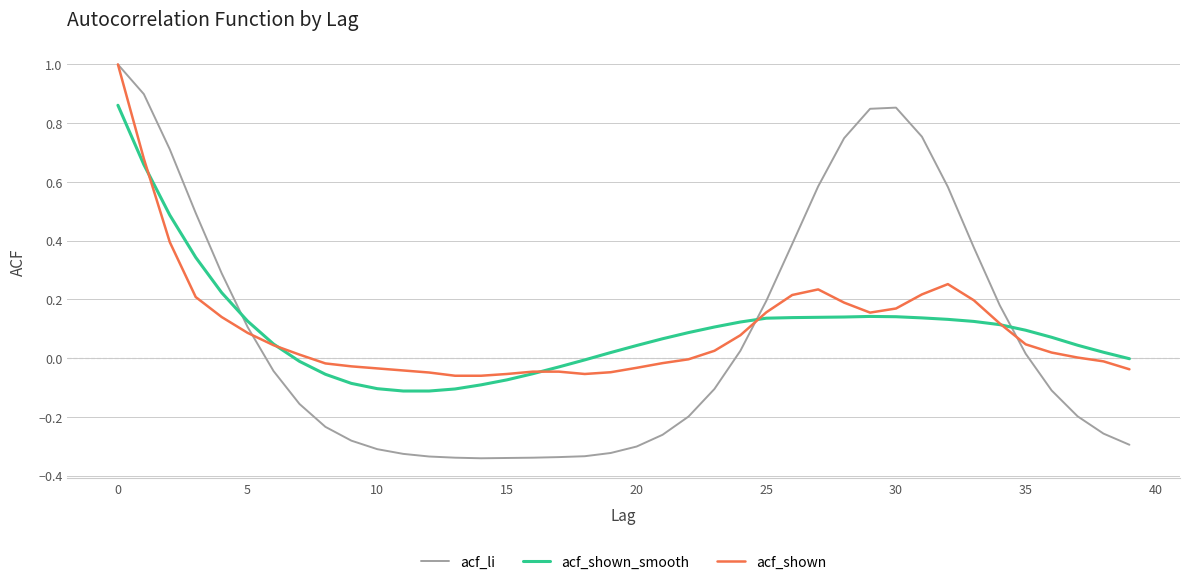

How many negative values does the acf_li series have?

22